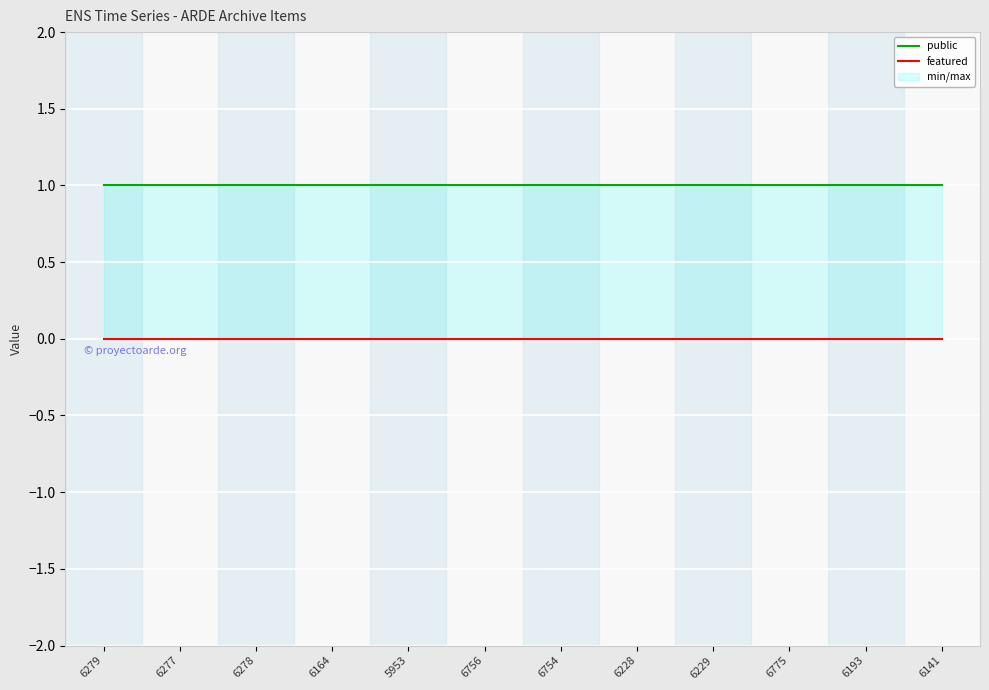

Is the value of featured at 6277 greater than the value of public at 6278?

No